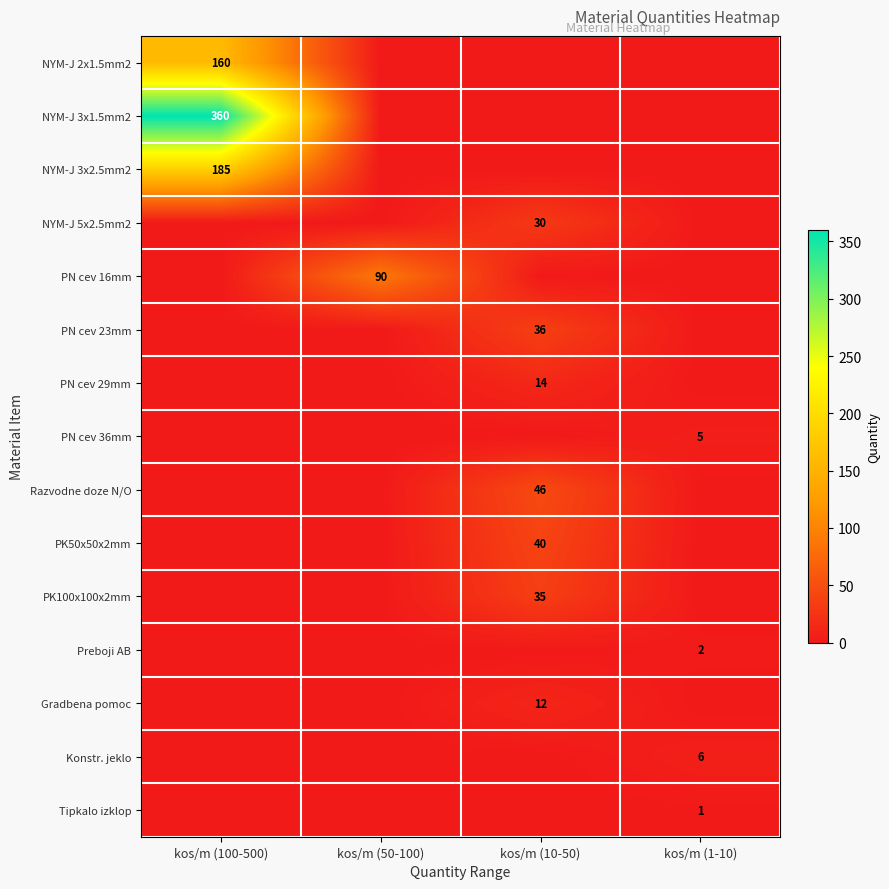

The value of NYM-J 3x1.5mm2 at kos/m (50-100) is 0. True or false?

True